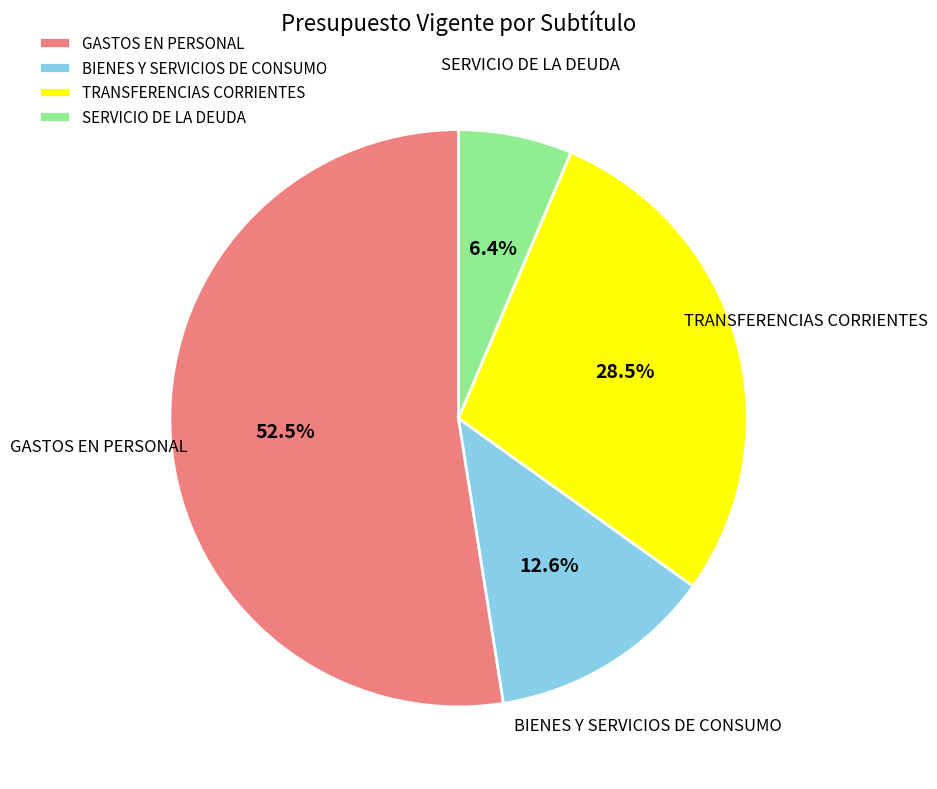

Rank the categories by value from lowest to highest.

SERVICIO DE LA DEUDA, BIENES Y SERVICIOS DE CONSUMO, TRANSFERENCIAS CORRIENTES, GASTOS EN PERSONAL